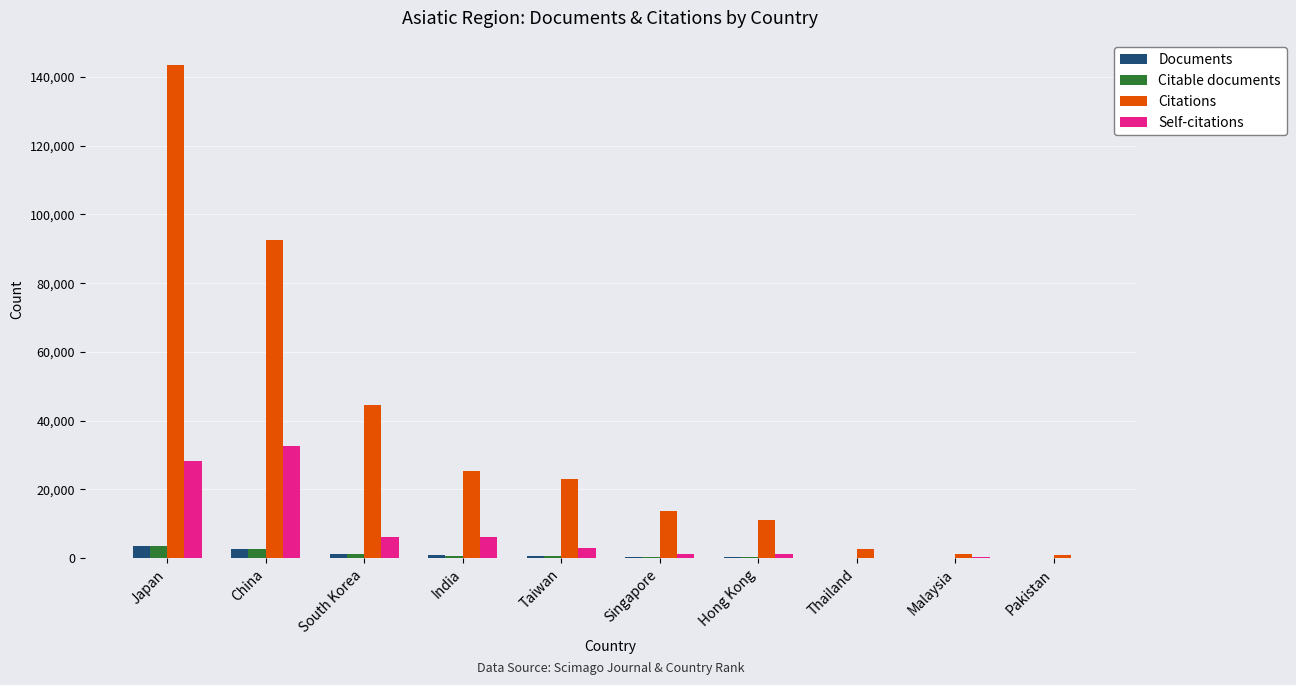

How many series are shown in this chart?

4